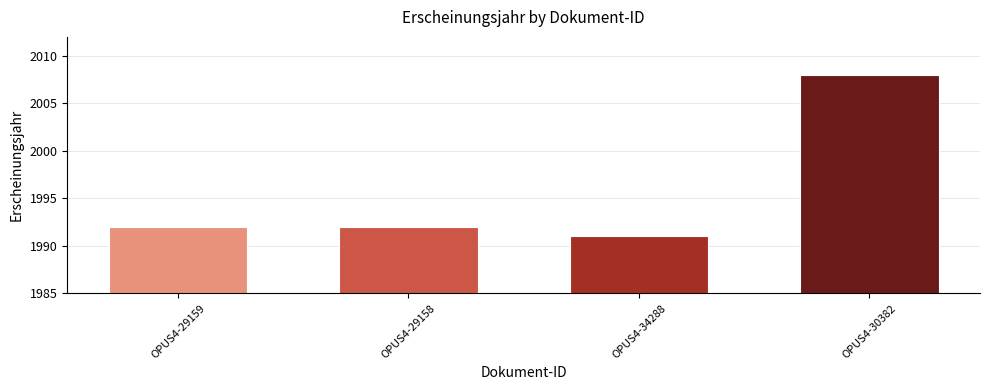

What is the difference between the maximum and minimum values?

17